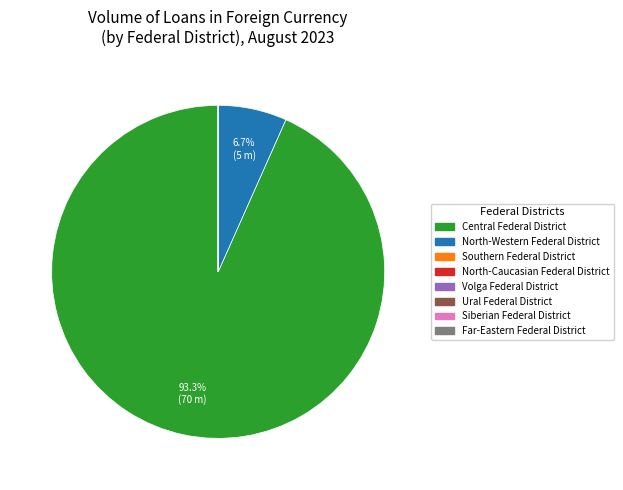

To the nearest percent, what is the difference between the largest and smallest slice percentages?

93%